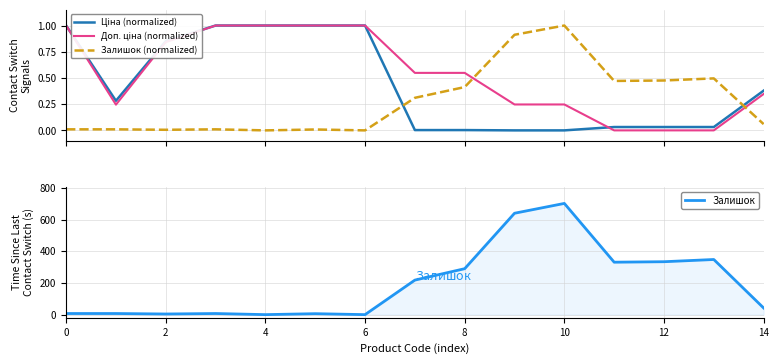

What is the difference between the maximum and minimum values in the Ціна (normalized) series?

1.0